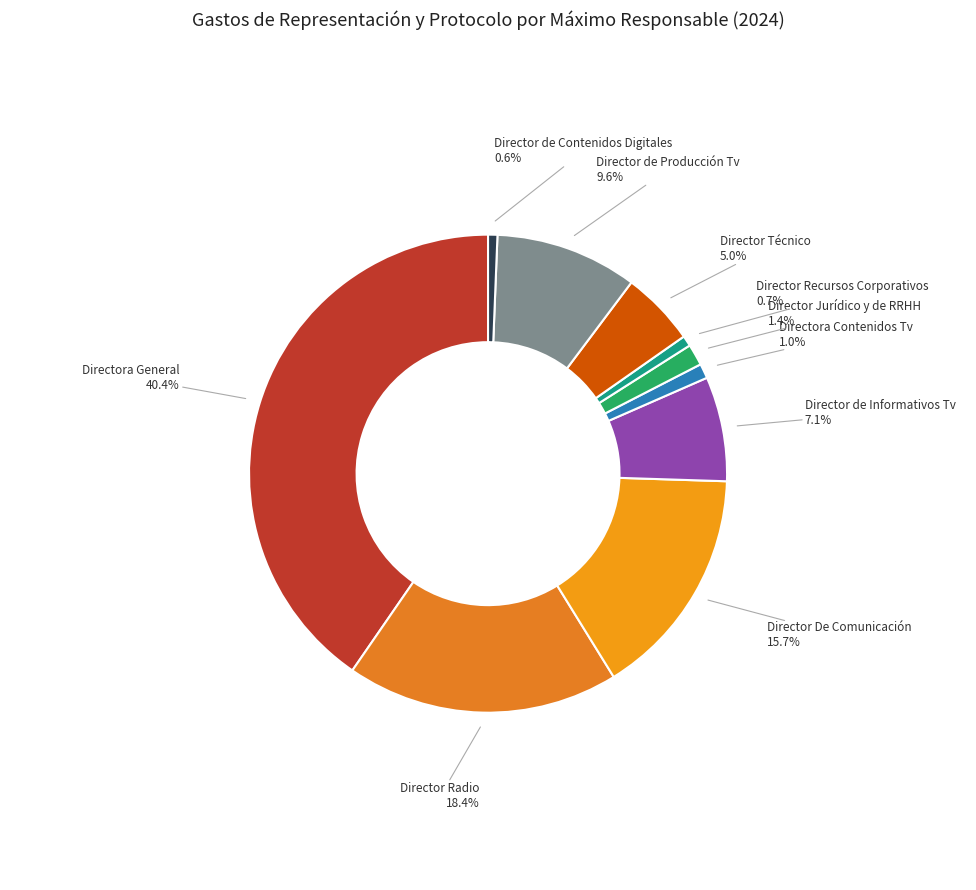

How many segments does this pie chart have?

10